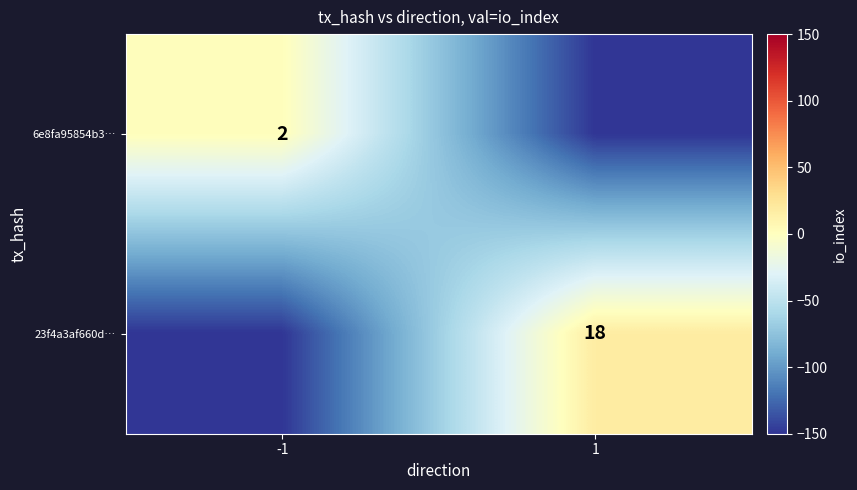

The 23f4a3af660d… series shows 6 at 1. True or false?

False